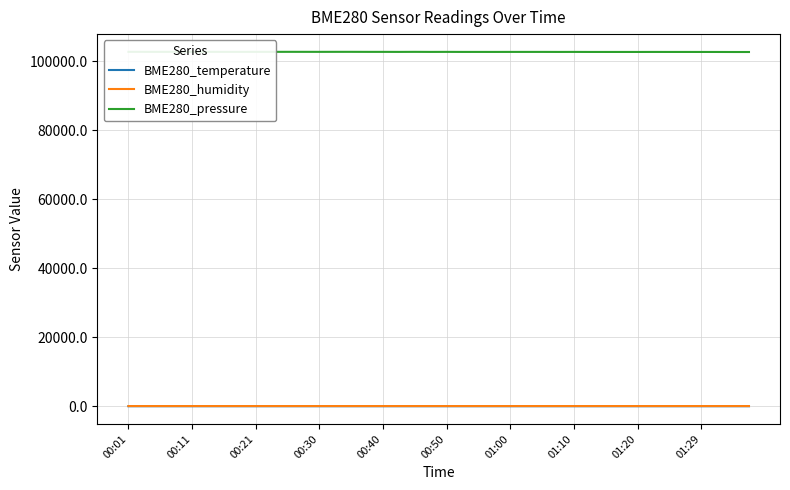

Which series has the largest total across all categories?

BME280_pressure